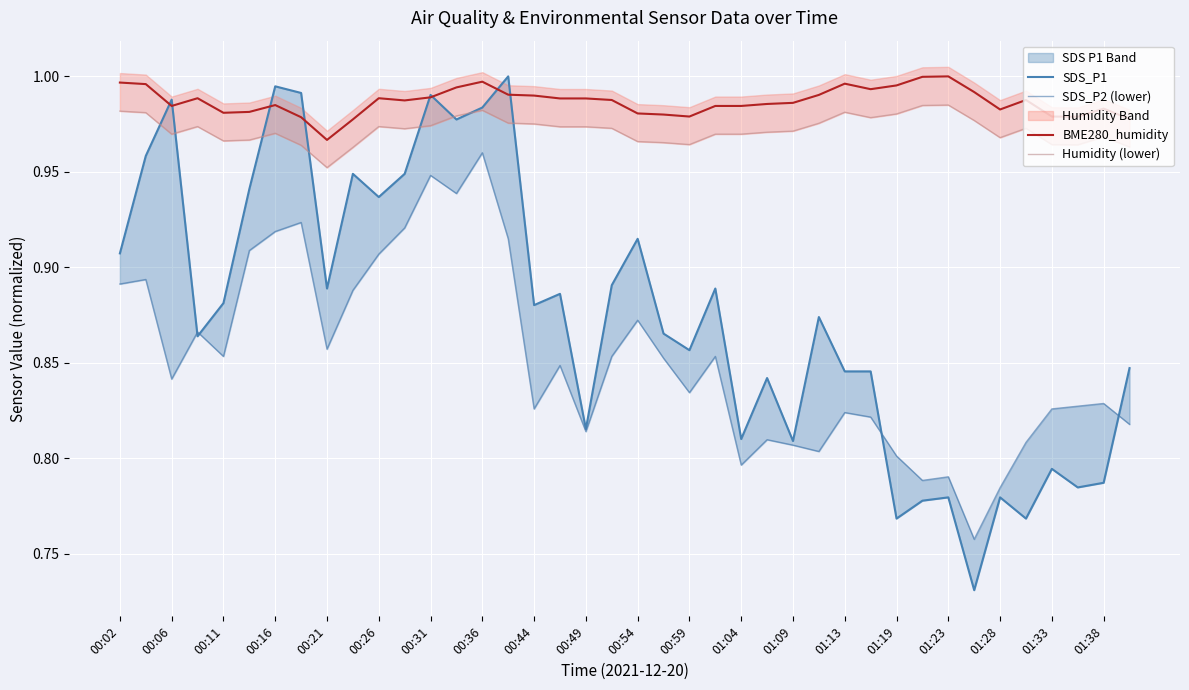

Where is BME280_humidity nearest to the value 0?

00:21